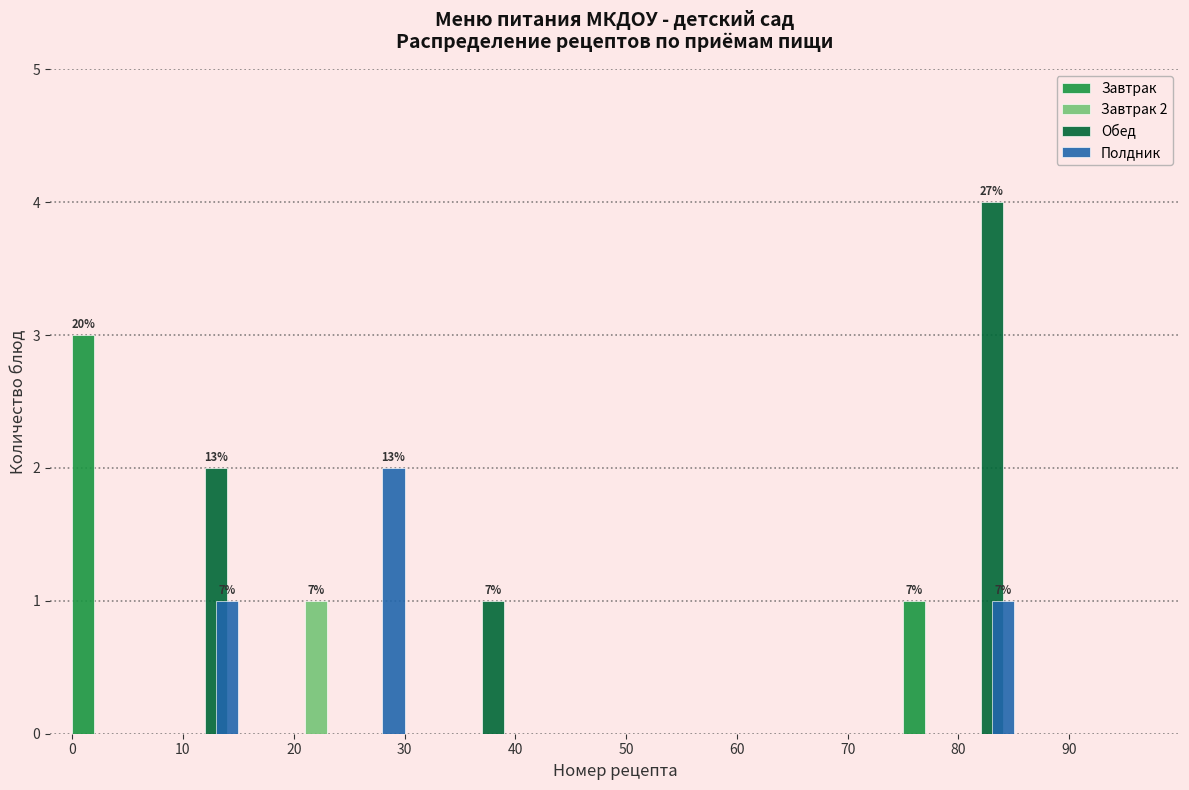

In the Завтрак 2 series, which range on the x-axis has the tallest bar?

20 to 25